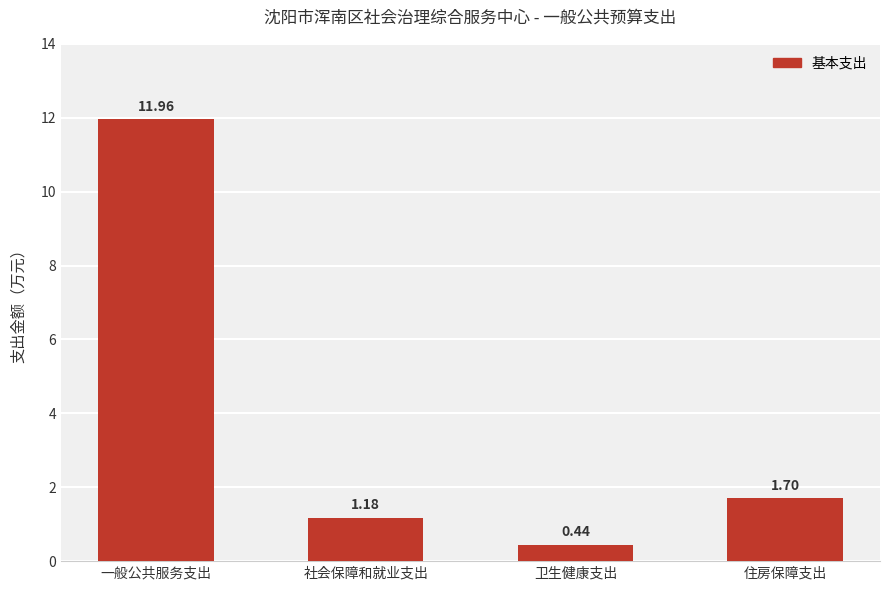

What is the change in value from 一般公共服务支出 to 住房保障支出?

-10.3